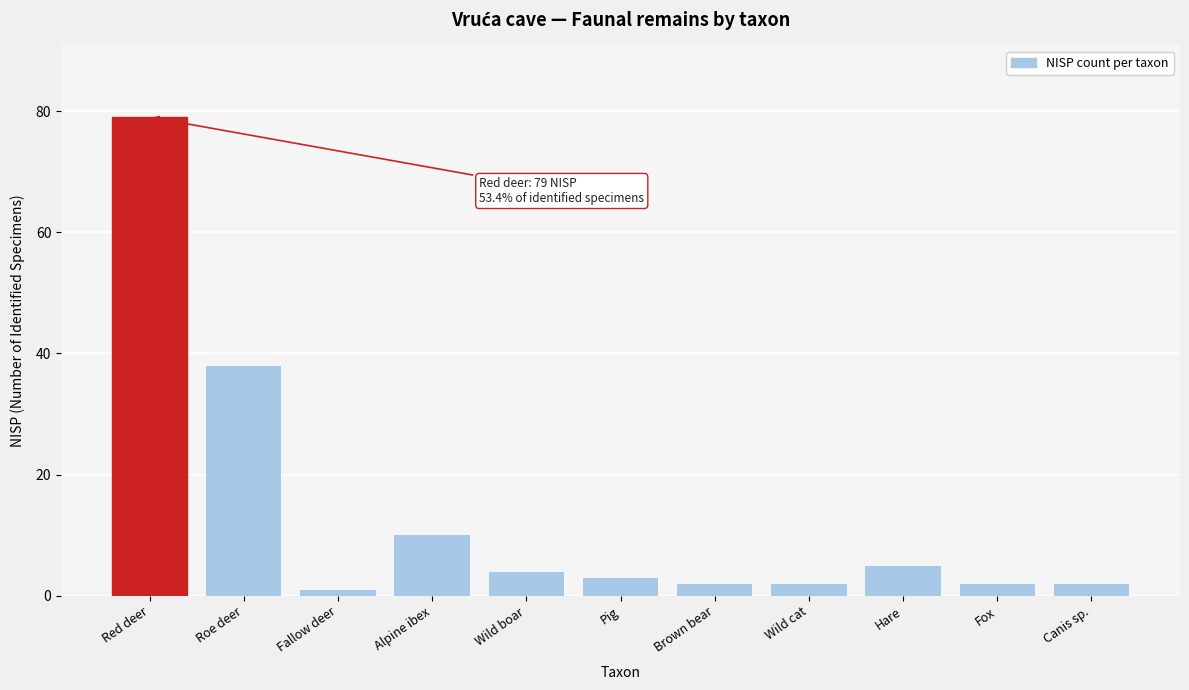

Reading right to left, list all the values displayed in this chart.

Canis sp.=2	Fox=2	Hare=5	Wild cat=2	Brown bear=2	Pig=3	Wild boar=4	Alpine ibex=10	Fallow deer=1	Roe deer=38	Red deer=79